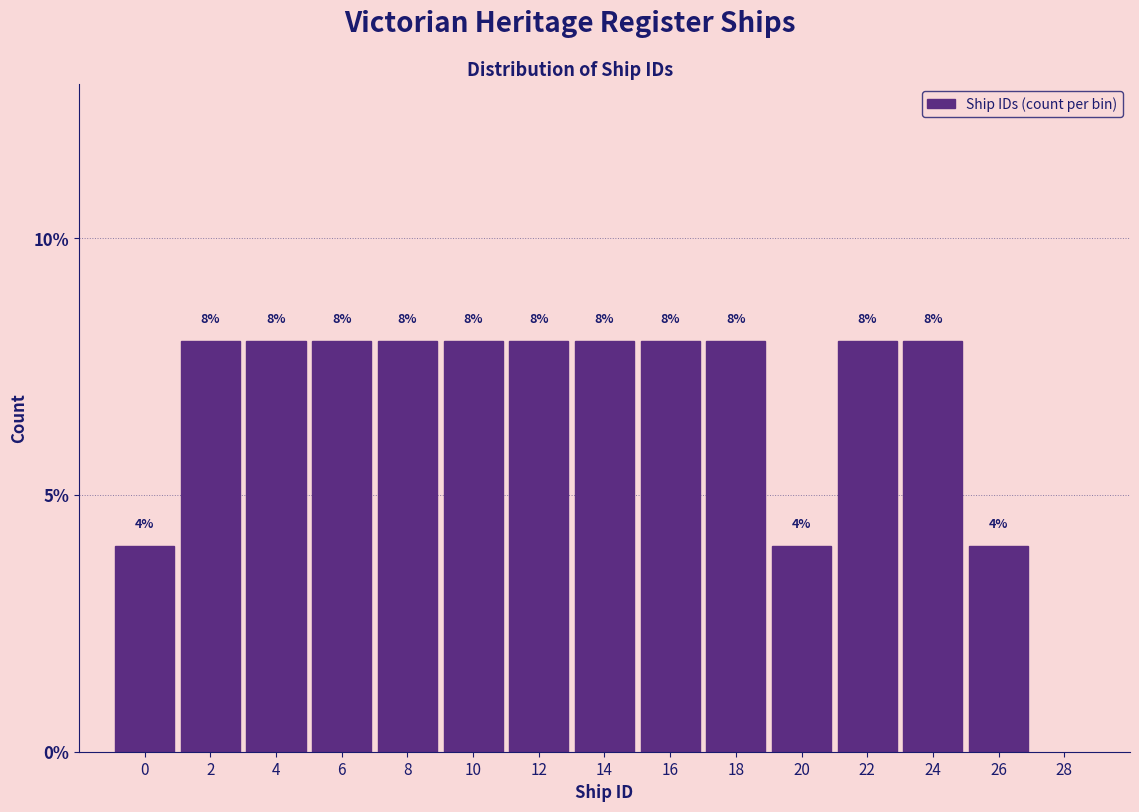

Reading left to right, list all the values displayed in this chart.

0=4	2=8	4=8	6=8	8=8	10=8	12=8	14=8	16=8	18=8	20=4	22=8	24=8	26=4